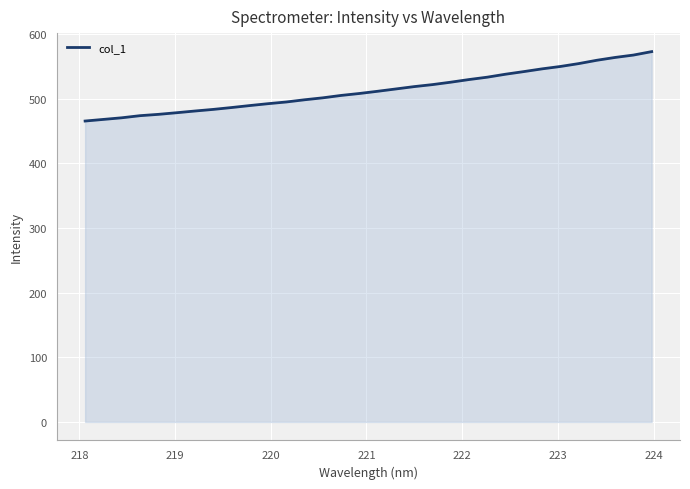

What is the maximum value shown in the chart?

572.8